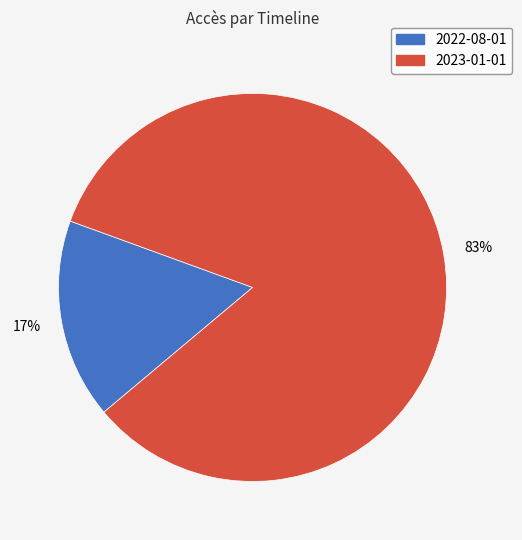

Is there any slice that represents more than half of the pie?

Yes